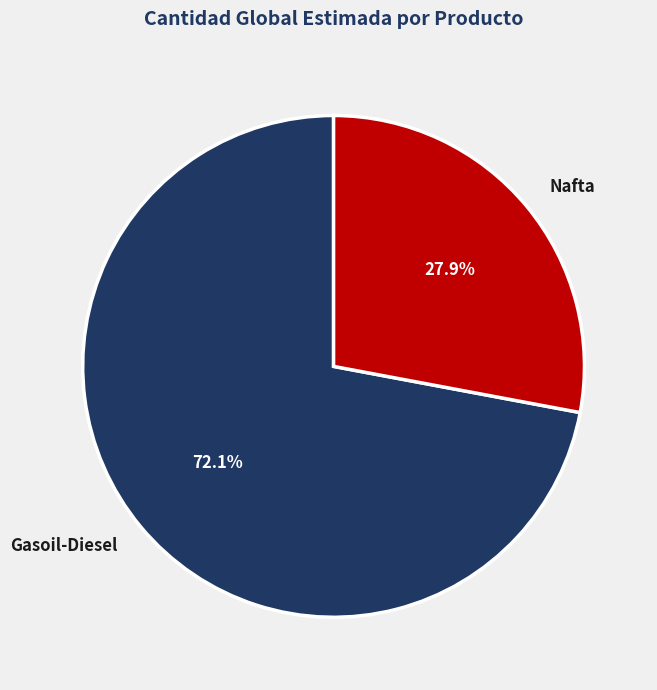

To the nearest percent, what portion does Nafta represent?

28%